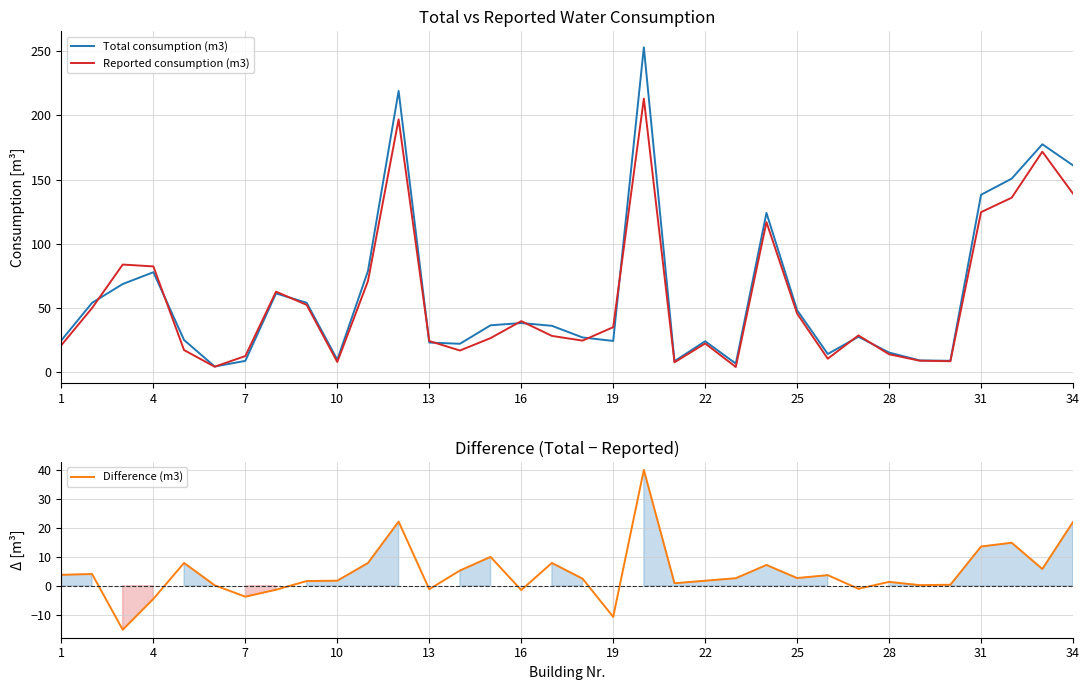

What is the difference between the second highest and second lowest values in the Reported consumption (m3) series?

192.7